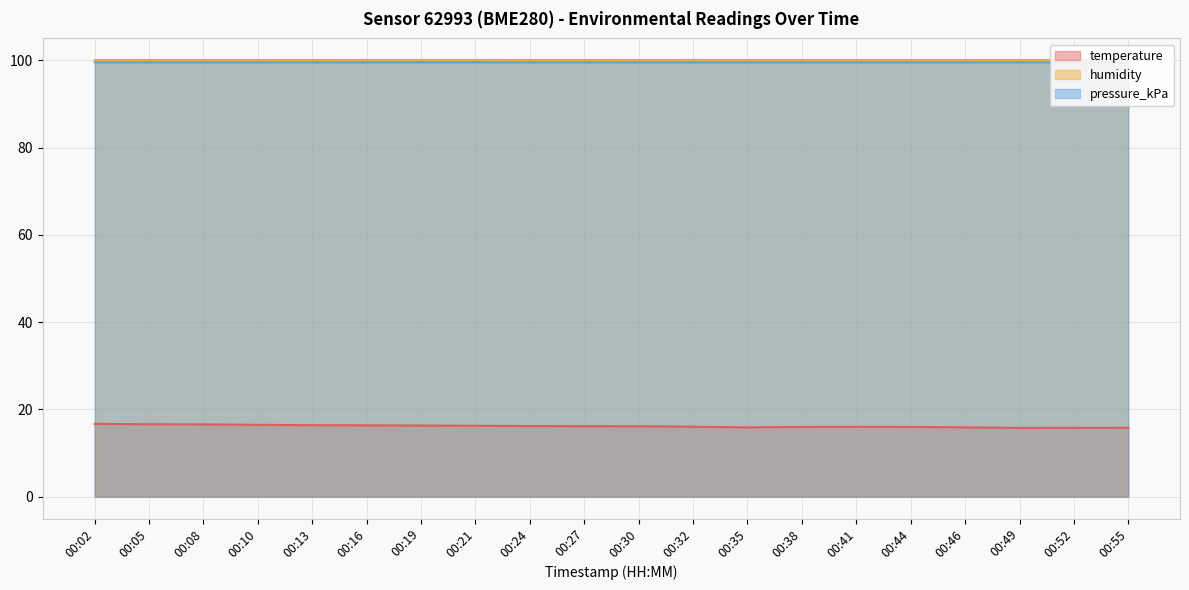

Which series has the widest spread of values?

temperature